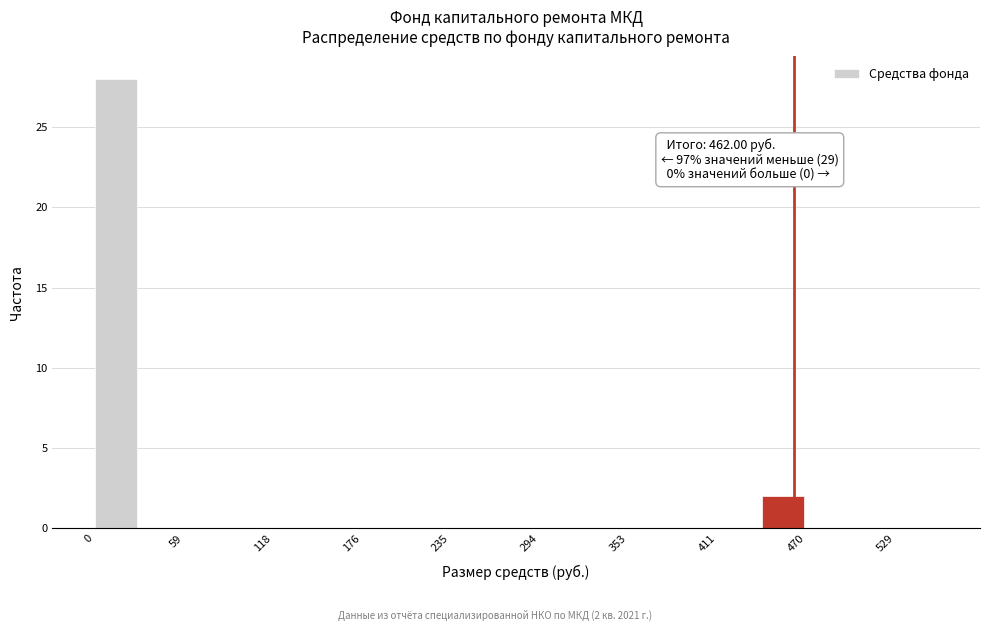

Around what value on the x-axis is the tallest bar? Give the approximate position of its centre, as read against the axis.

10